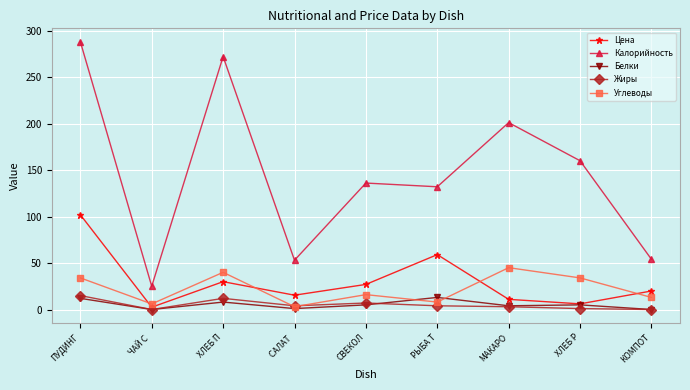

What is the value of the Калорийность point at the 4th from the left?

53.0